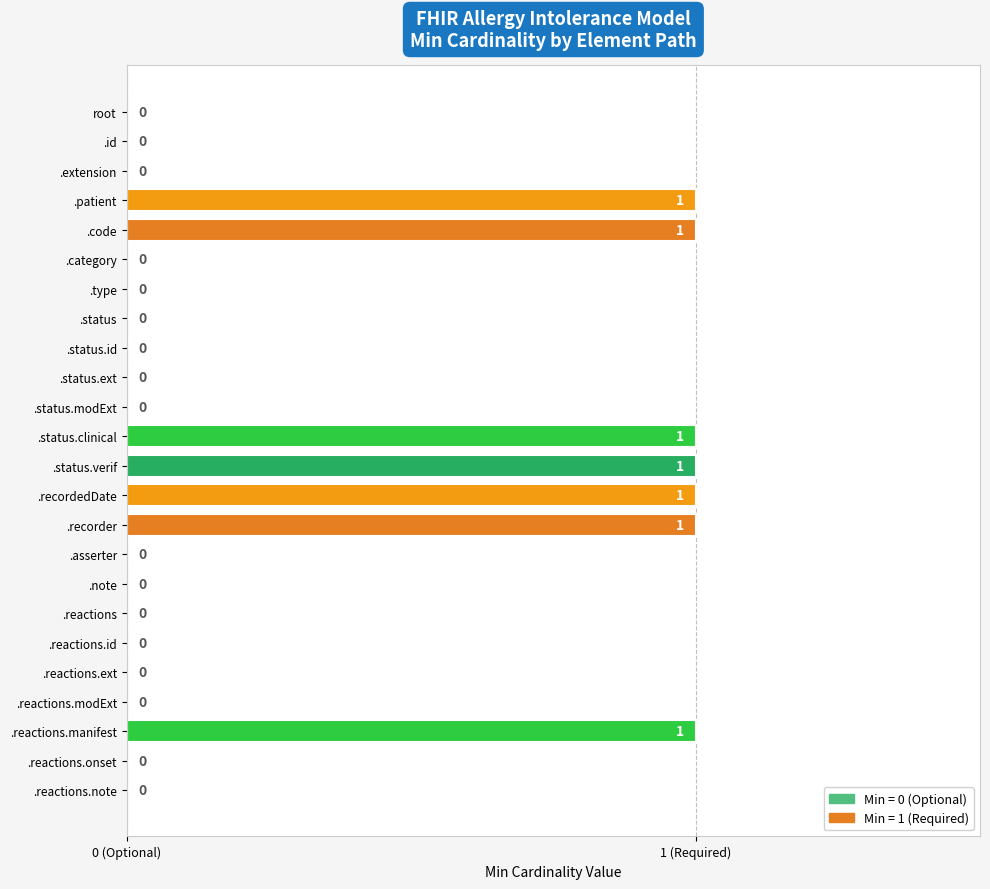

Are the bars horizontal?

Yes